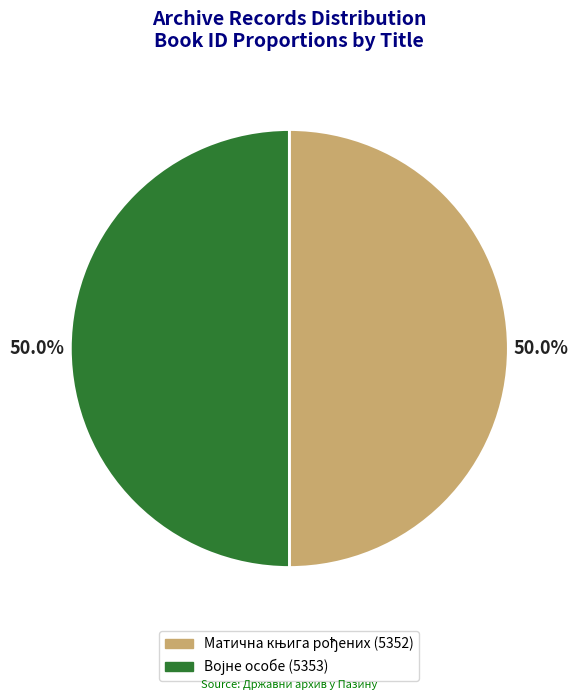

To the nearest percent, what is the combined percentage of Војне особе and Матична књига рођених?

100%